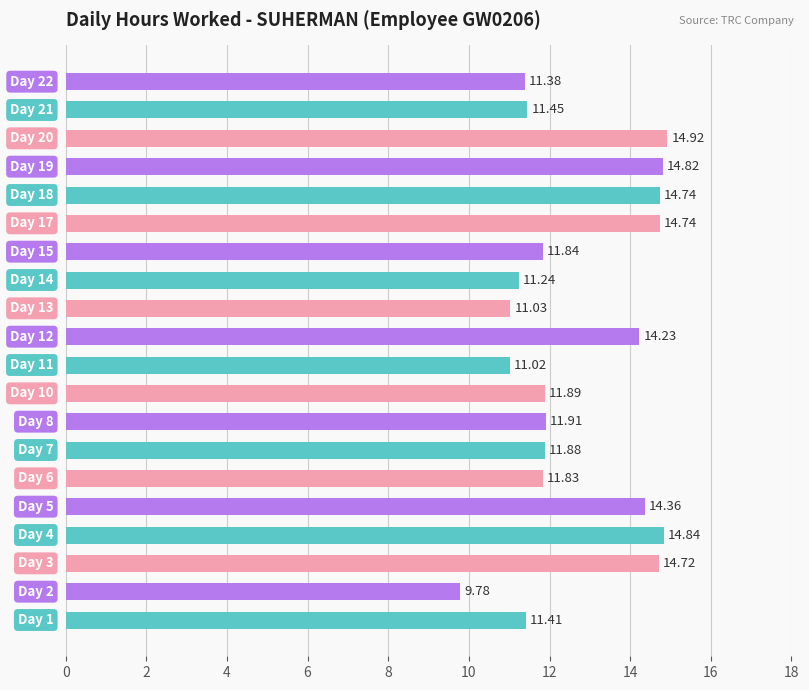

What is the difference between the maximum and minimum values?

5.1